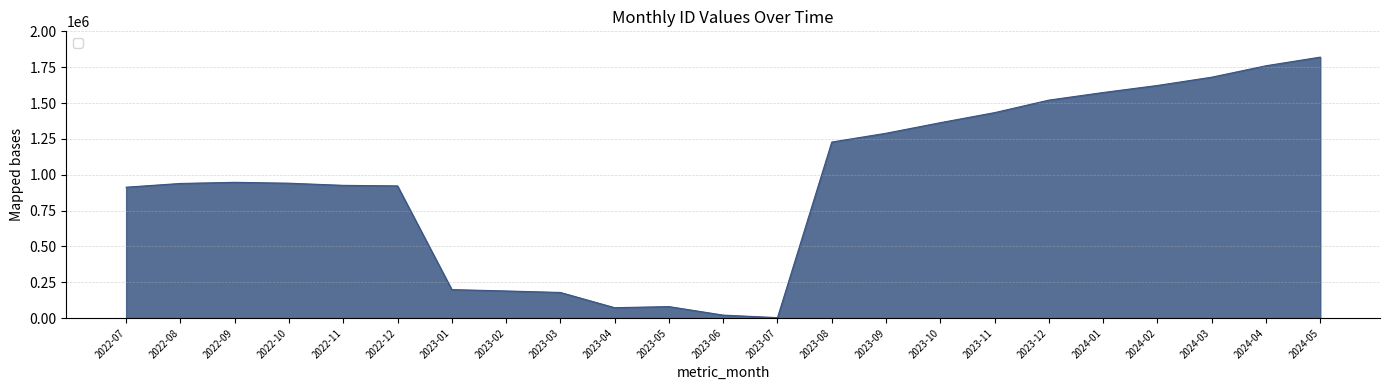

Between 2023-08 and 2023-01, which is larger?

2023-08